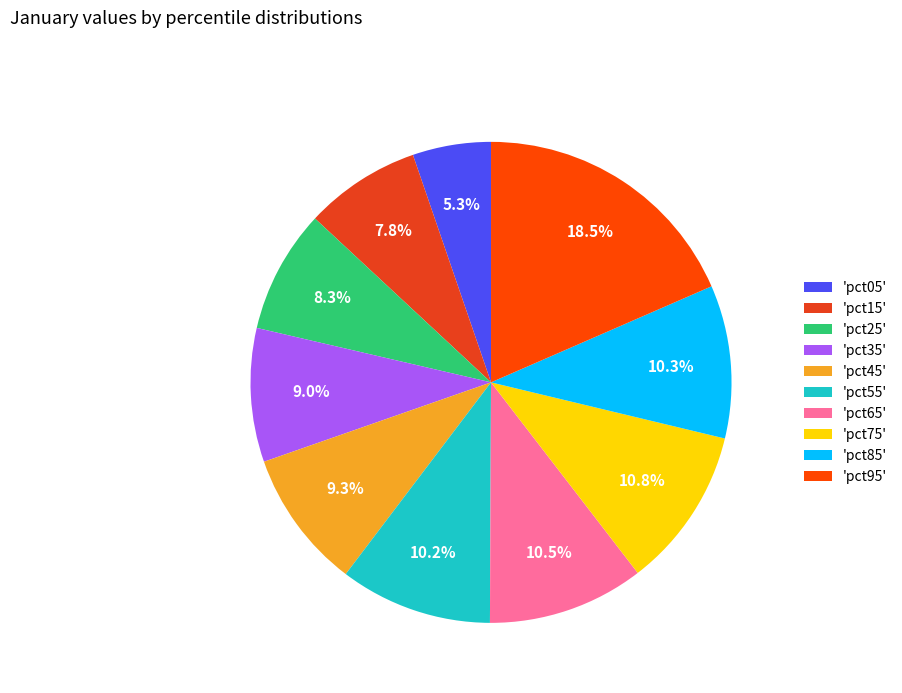

How many slices are in this pie chart?

10